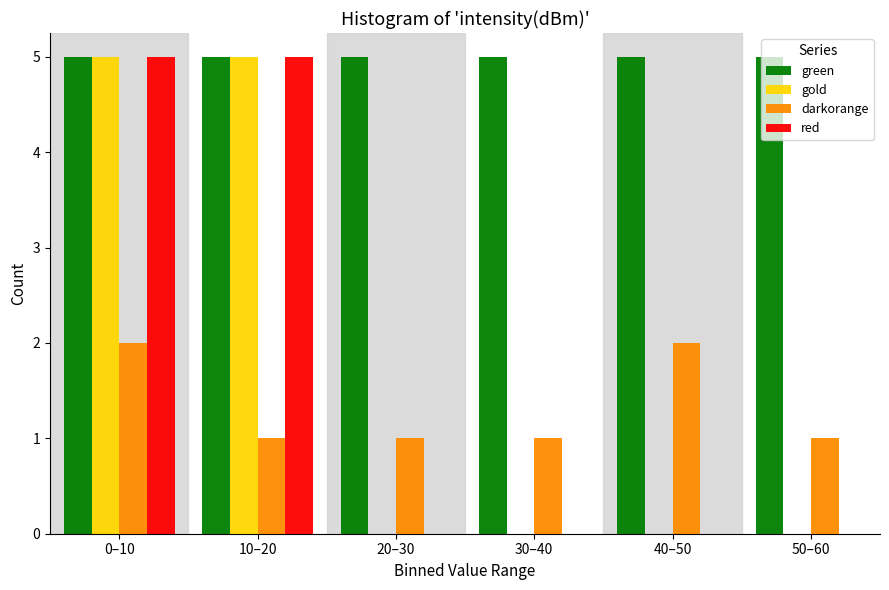

The green series shows 5 at 10–20. True or false?

True